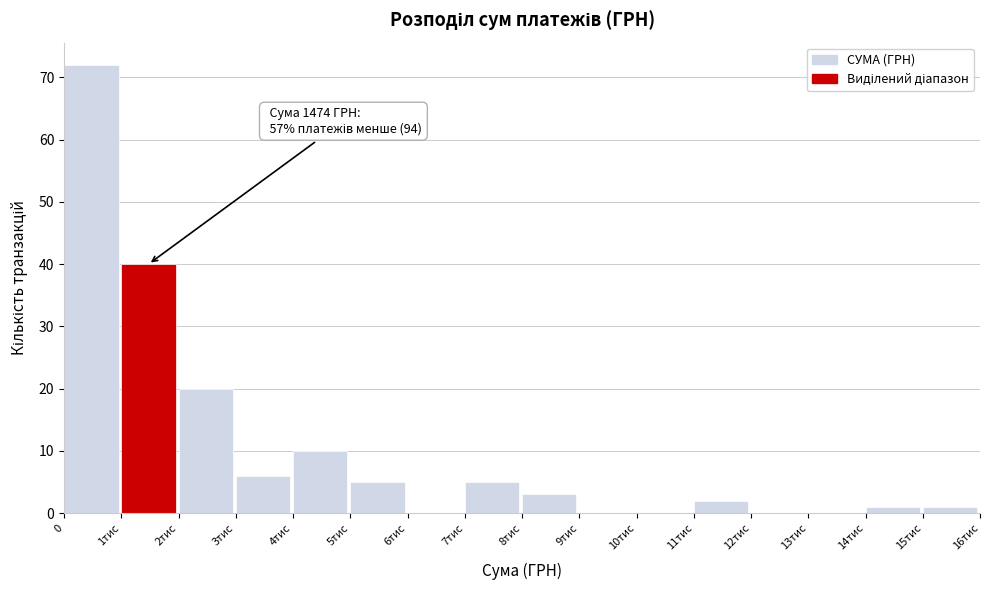

Reading left to right, extract all data points from this chart.

0=72	1тис=40	2тис=20	3тис=6	4тис=10	5тис=5	6тис=0	7тис=5	8тис=3	9тис=0	10тис=0	11тис=2	12тис=0	13тис=0	14тис=1	15тис=1